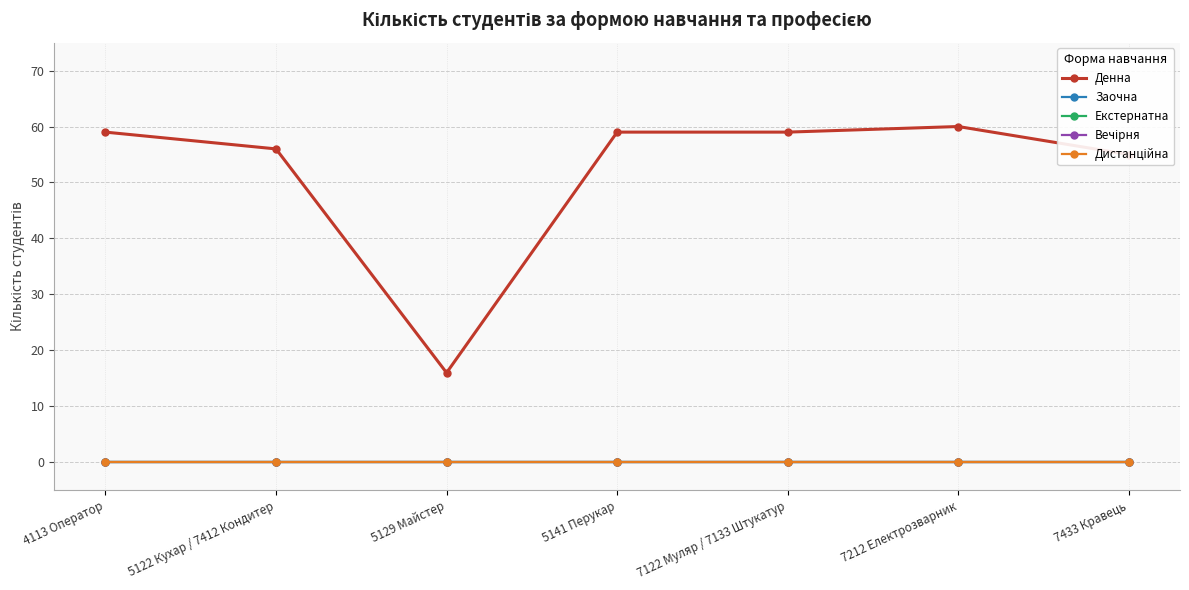

Does the chart have visible grid lines?

Yes